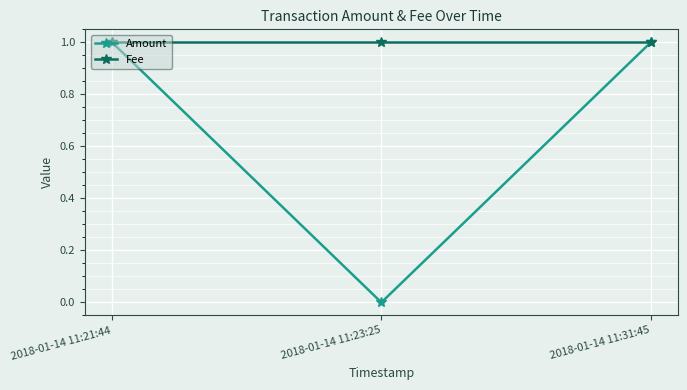

What is the label of the 2nd point from the right?

2018-01-14 11:23:25